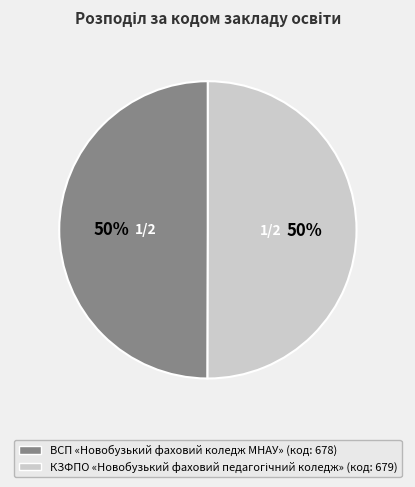

How many slices are in this pie chart?

2